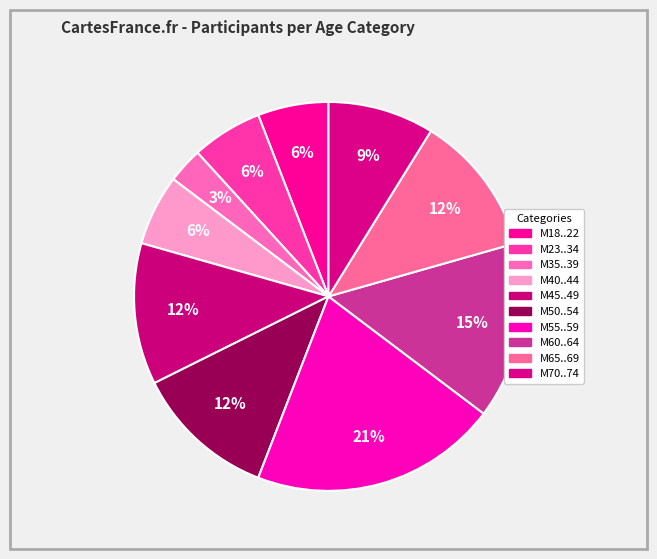

Is there a majority slice in this chart?

No